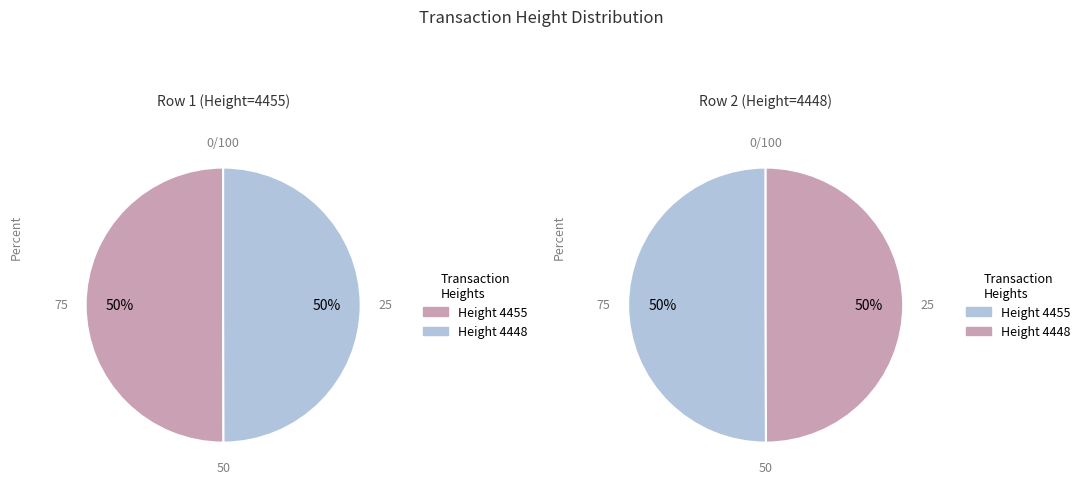

To the nearest percent, what is the average slice percentage?

50%